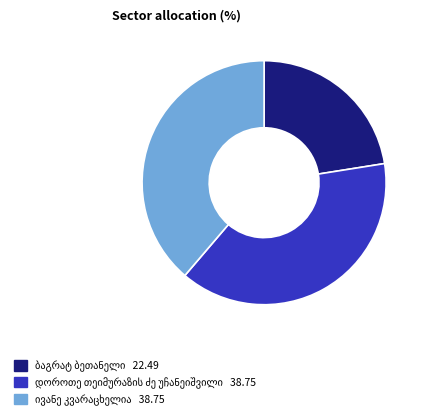

Does any single category account for the majority?

No